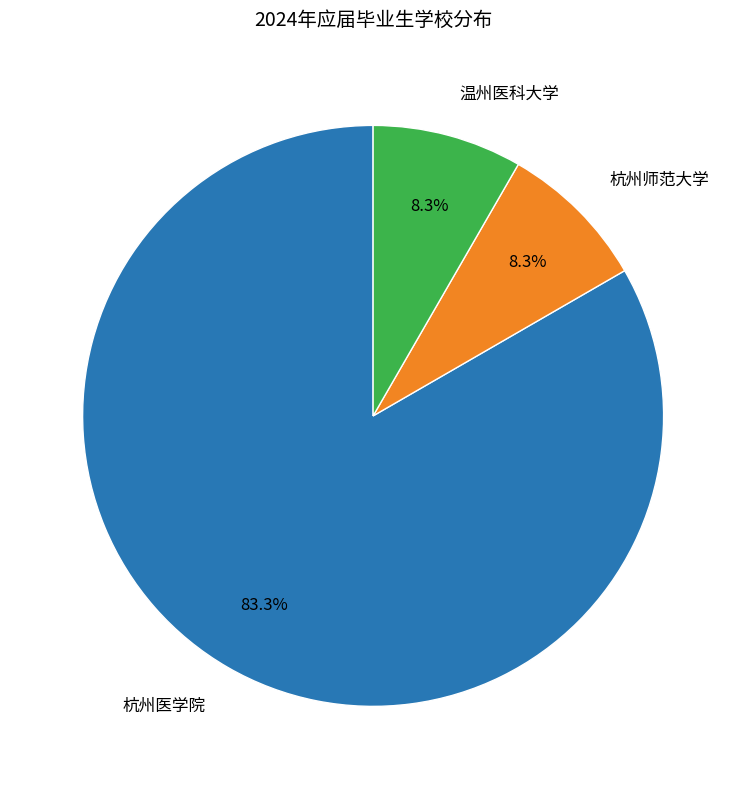

Between 杭州师范大学 and 杭州医学院, which is larger?

杭州医学院